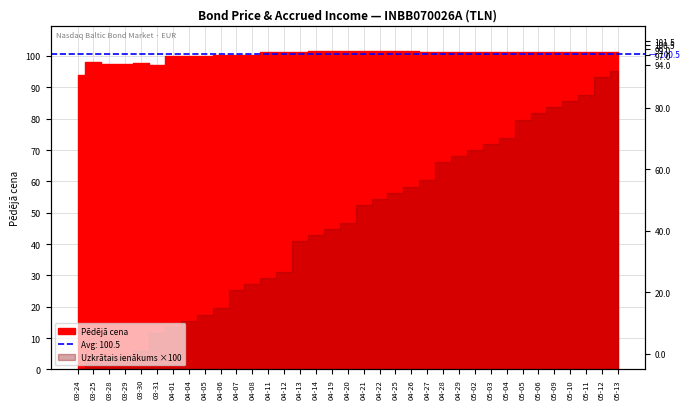

How many points are higher than both their immediate neighbors (excluding endpoints)?

2